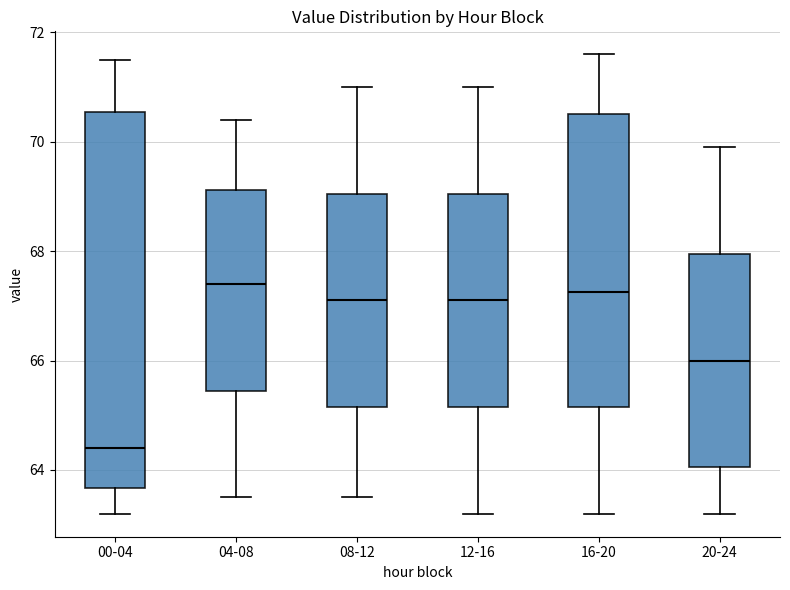

Which box is the tallest, from its lower edge to its upper edge?

00-04